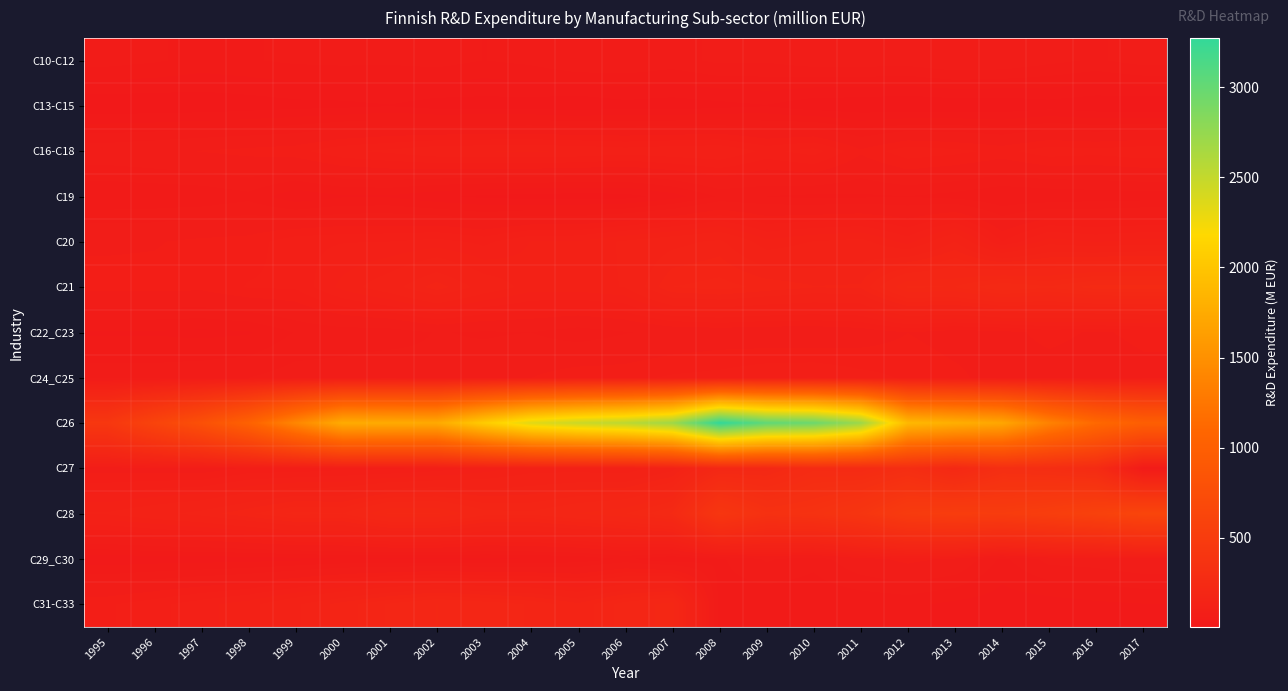

At 2015, list the series in order from smallest to largest.

C13-C15, C31-C33, C19, C10-C12, C29_C30, C24_C25, C22_C23, C16-C18, C20, C21, C27, C28, C26